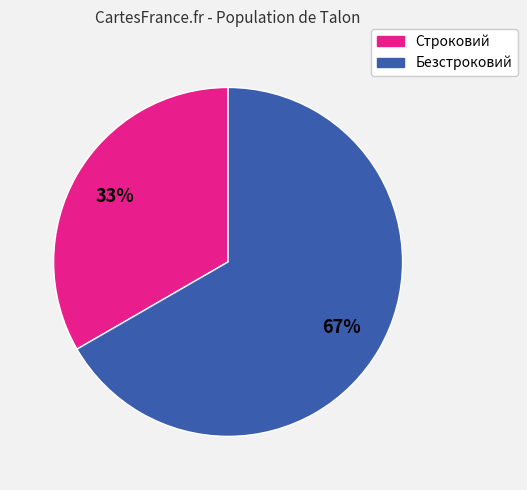

Do Безстроковий and Строковий together represent more than half of the pie?

Yes